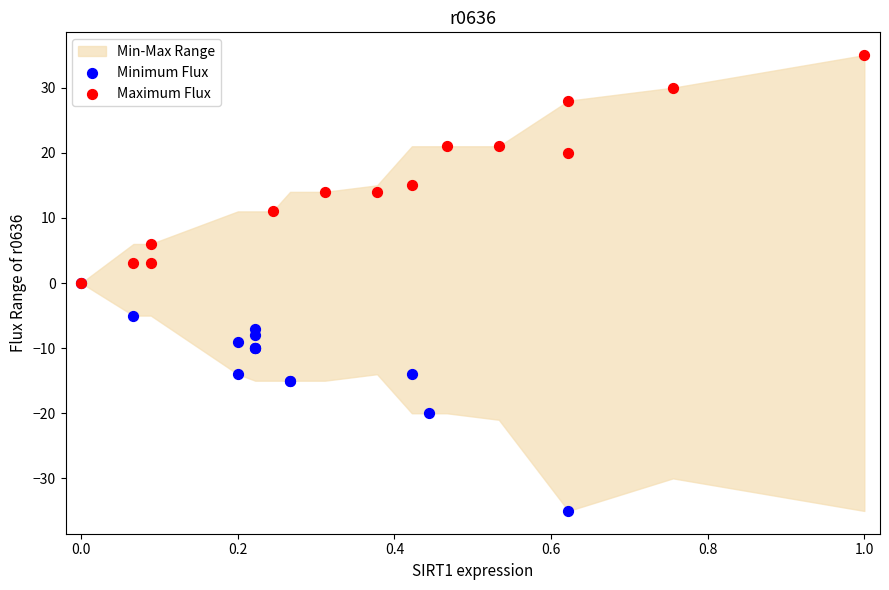

Which series contains the lowest Y value?

Minimum Flux